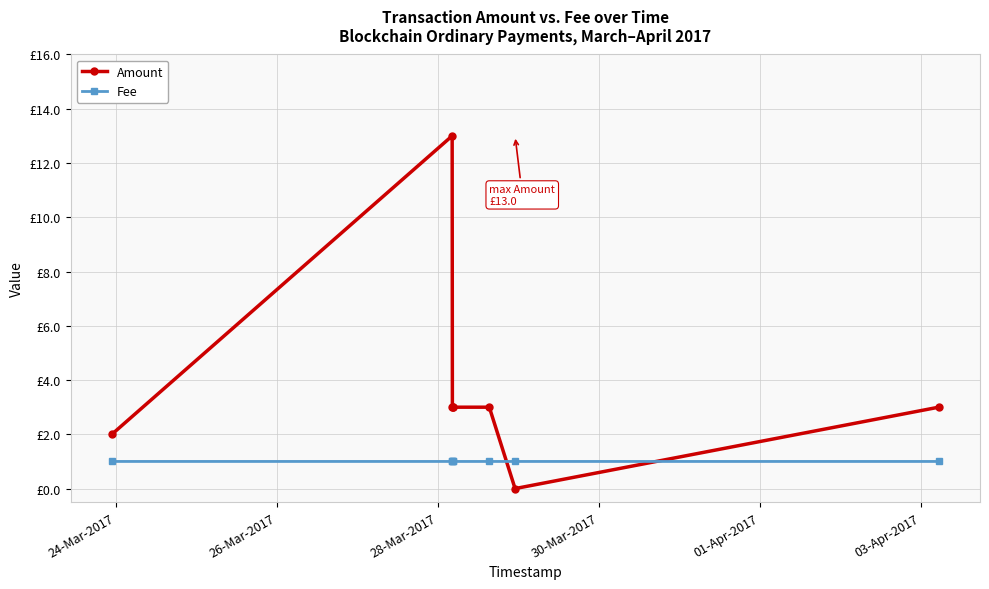

Which series has the widest spread of values?

Amount